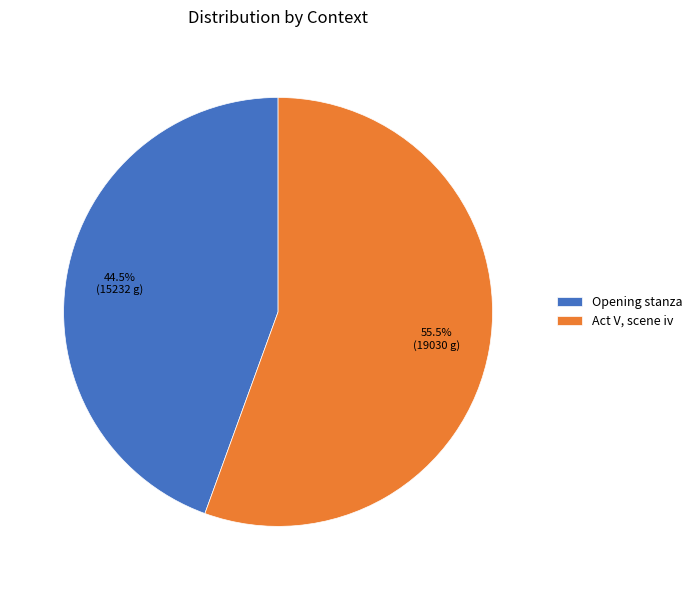

Rank the categories by value from lowest to highest.

Opening stanza, Act V, scene iv